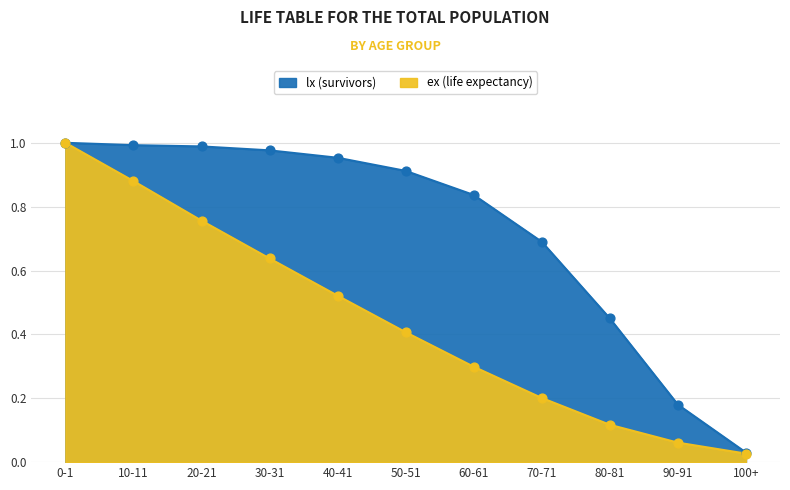

Which series has the widest spread of Y values?

ex (life expectancy)